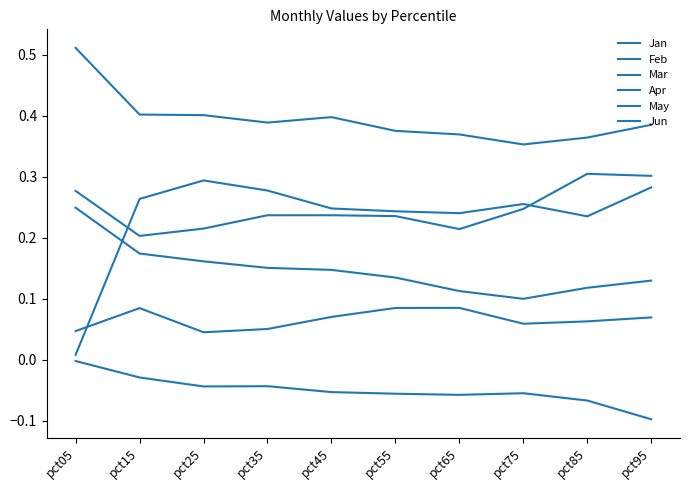

Between pct15 and pct85, which series saw the biggest shift?

May